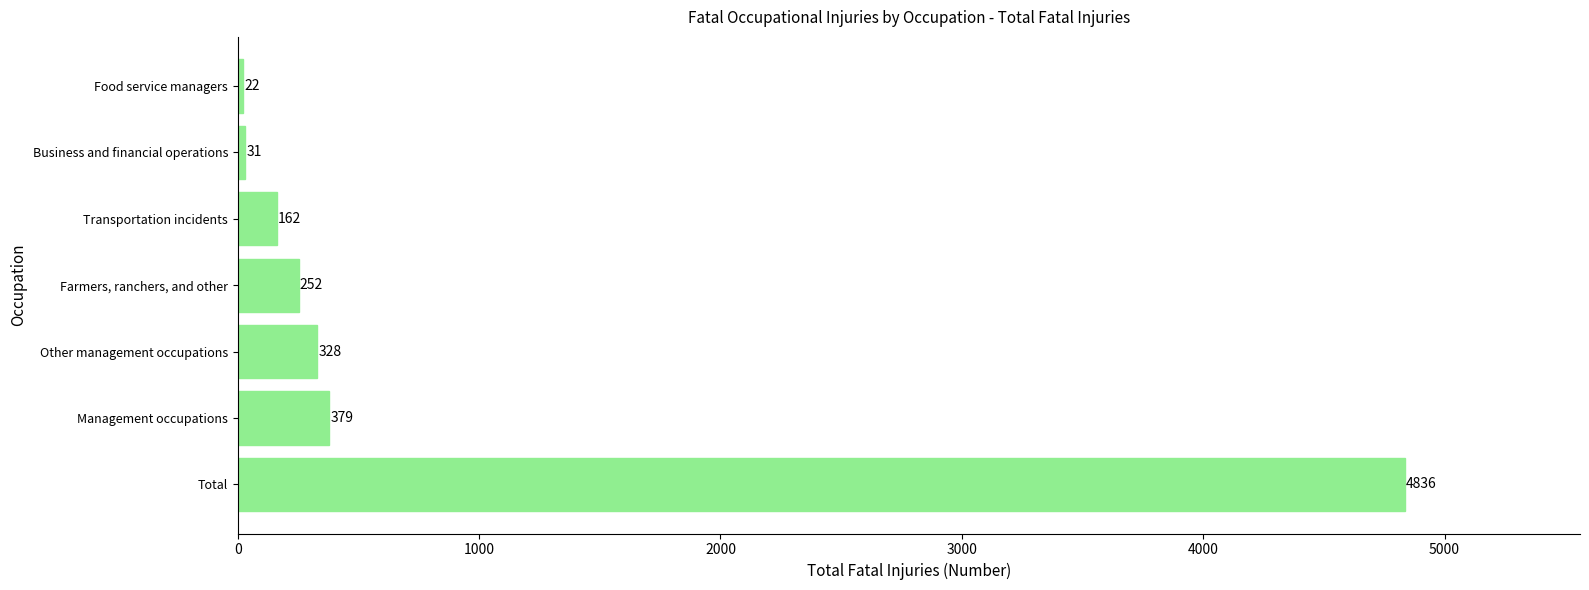

The chart shows a value of 654 at Management occupations. True or false?

False